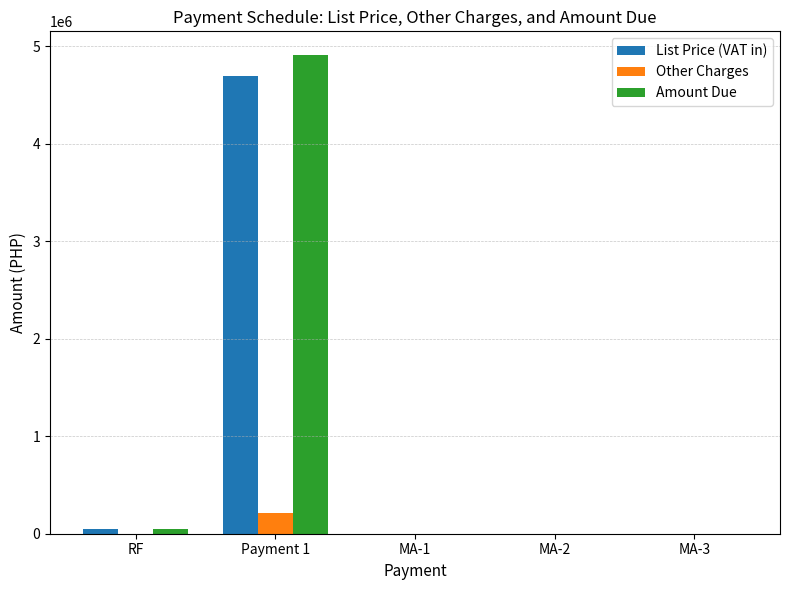

What are all the series names shown in the legend?

List Price (VAT in), Other Charges, Amount Due